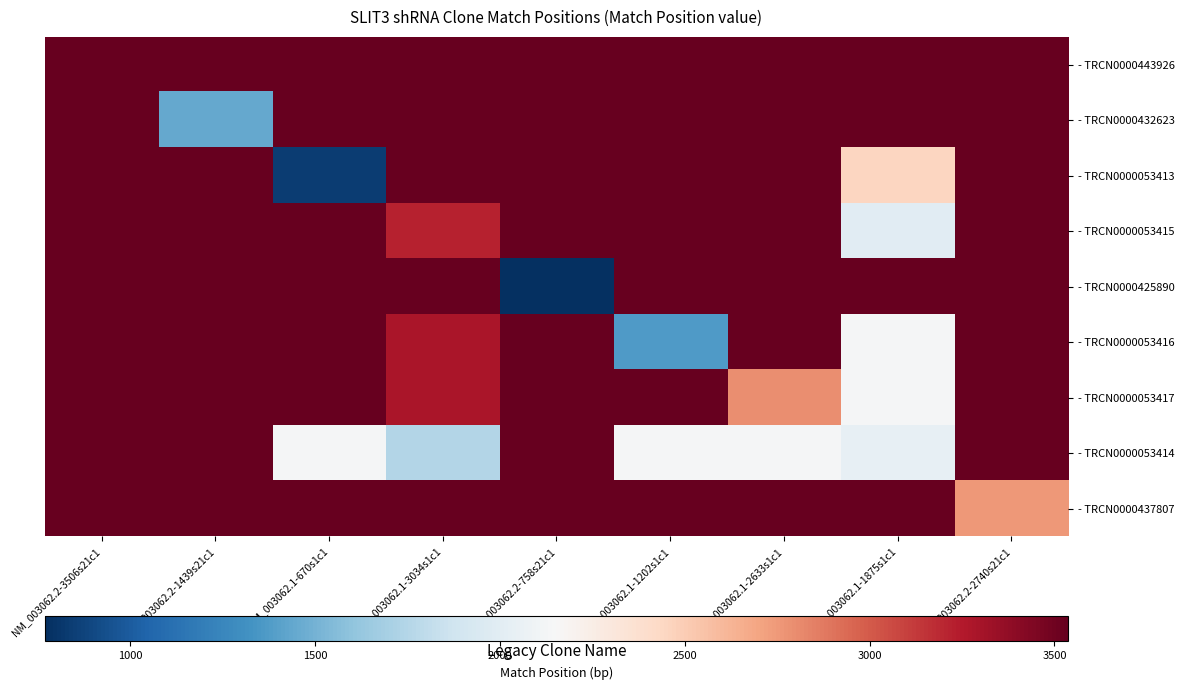

At how many categories does at least one series exceed 26411?

4